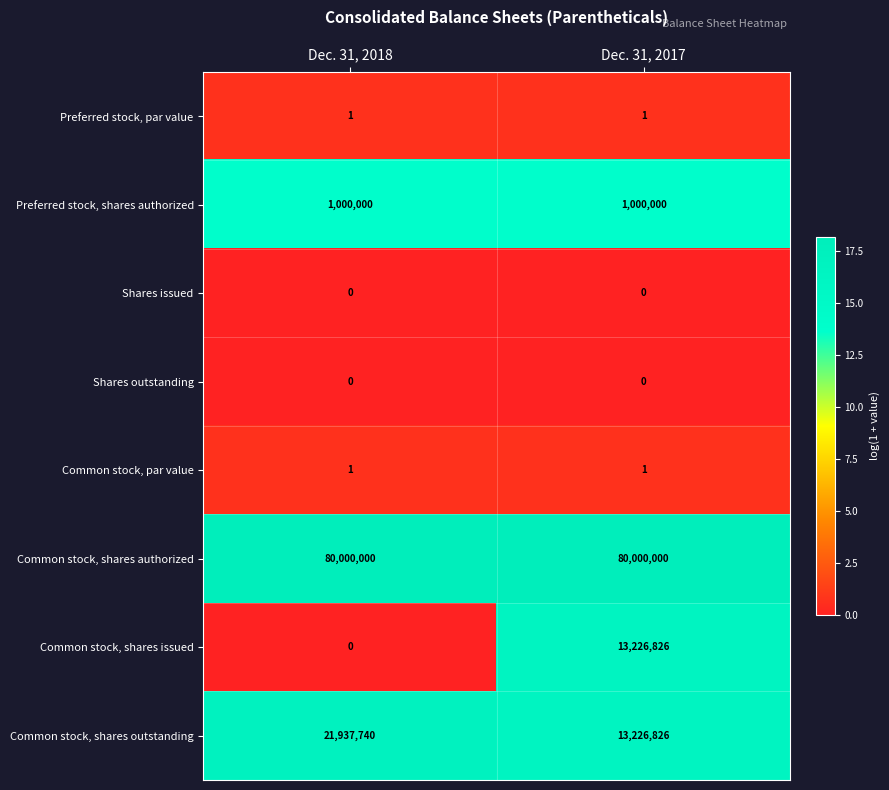

Which series has the largest total across all categories?

Common stock, shares authorized